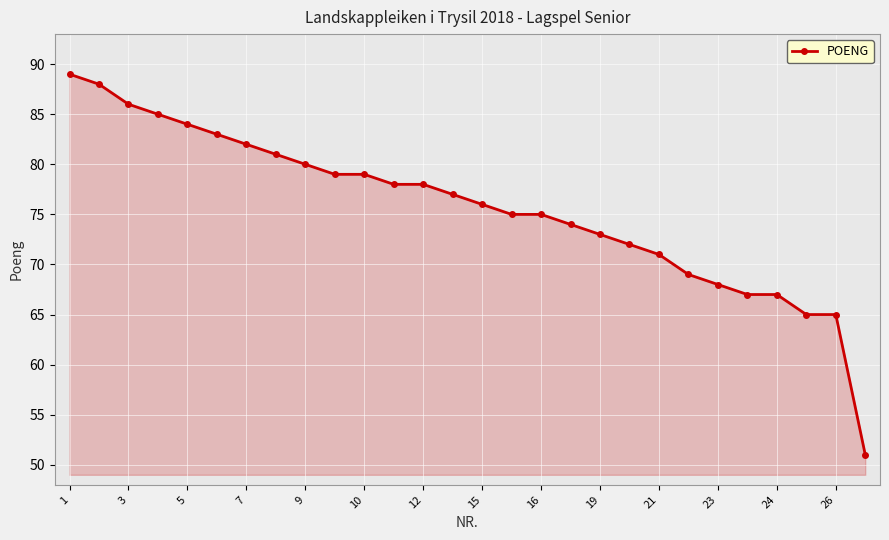

What is the minimum value shown in the chart?

51